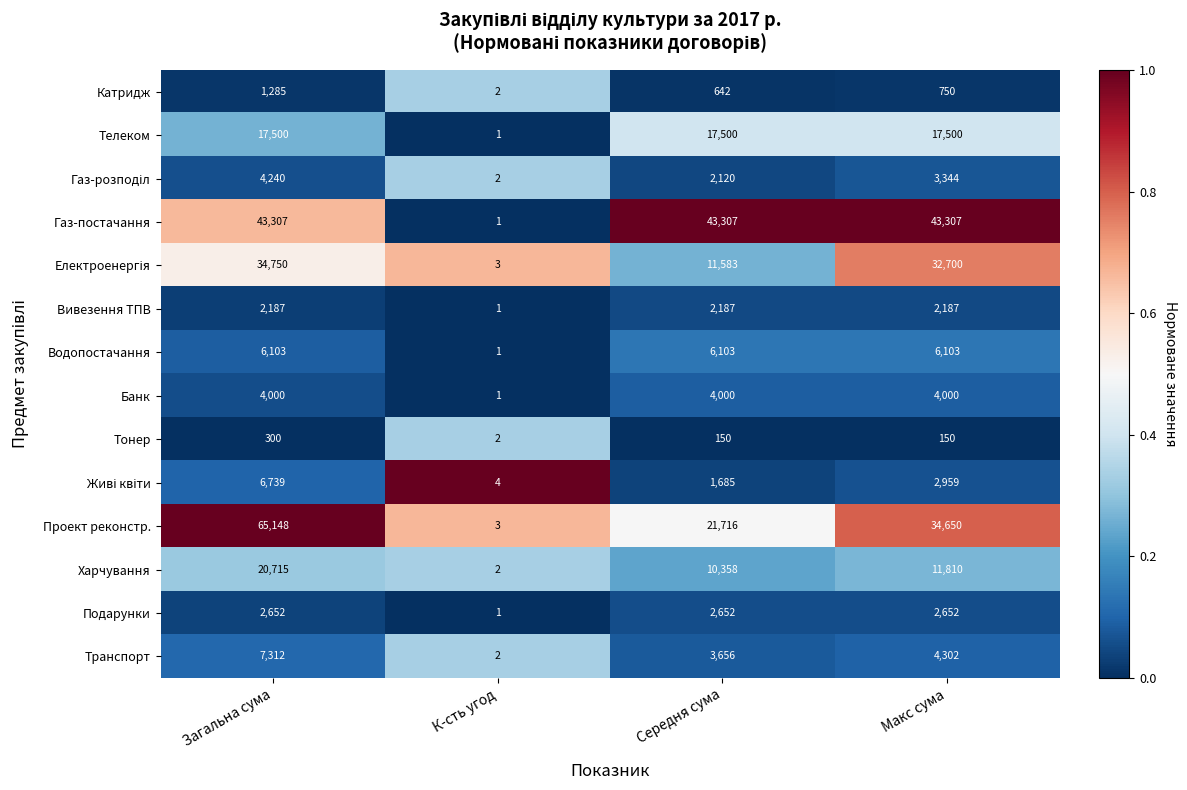

What is the maximum value for Проект реконстр.?

65148